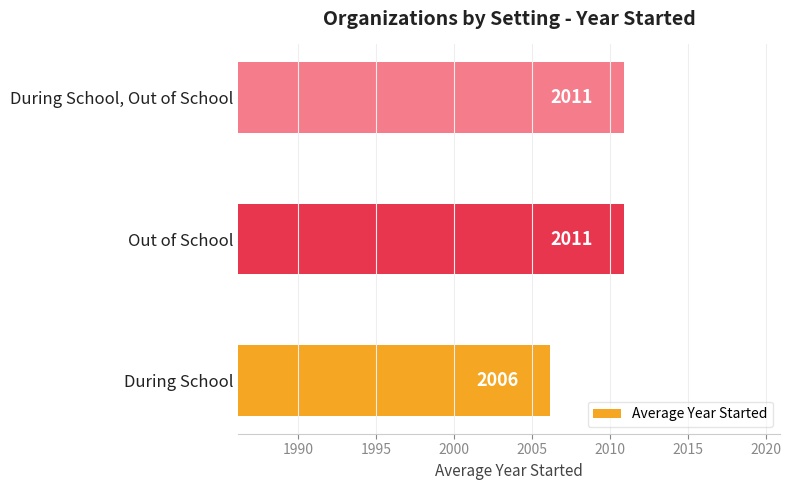

True or false: the data shows 3531.0 at During School.

False